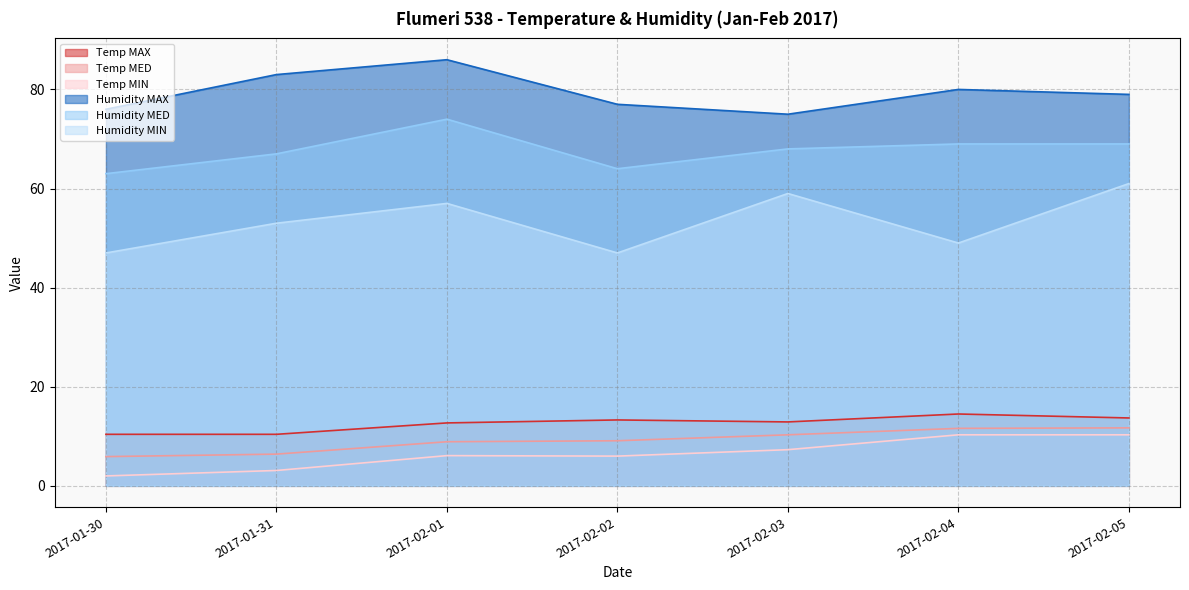

Where does the Temp MAX series first go above 12?

2017-02-01